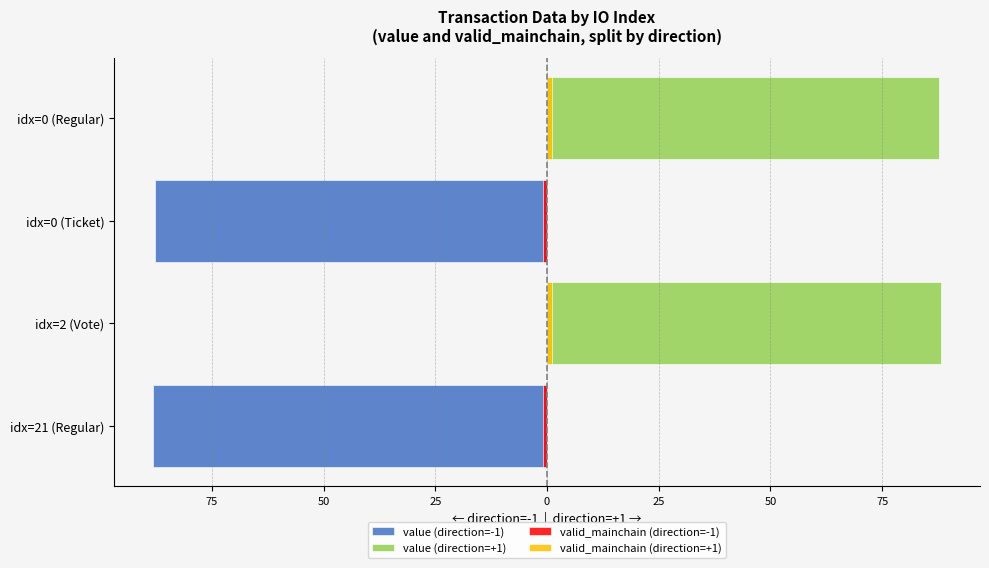

Reading left to right, what are all the values shown in this chart?

value (direction=-1): -88.1	0.0	-87.7	0.0
value (direction=+1): 0.0	88.1	0.0	87.7
valid_mainchain (direction=-1): -1.0	0.0	-1.0	0.0
valid_mainchain (direction=+1): 0.0	1.0	0.0	1.0